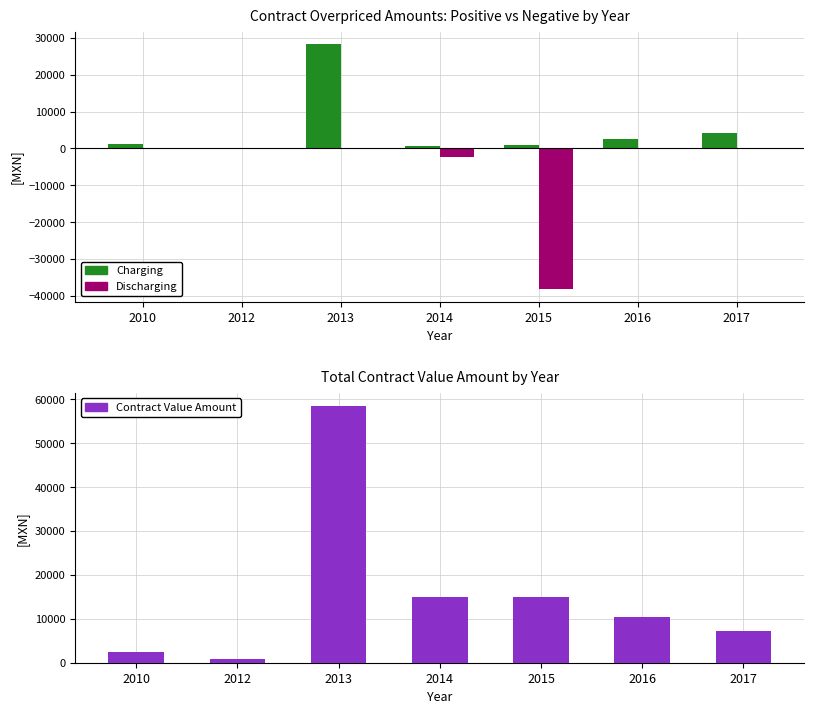

How many data points in Charging (Overpriced+) are less than 1340?

3